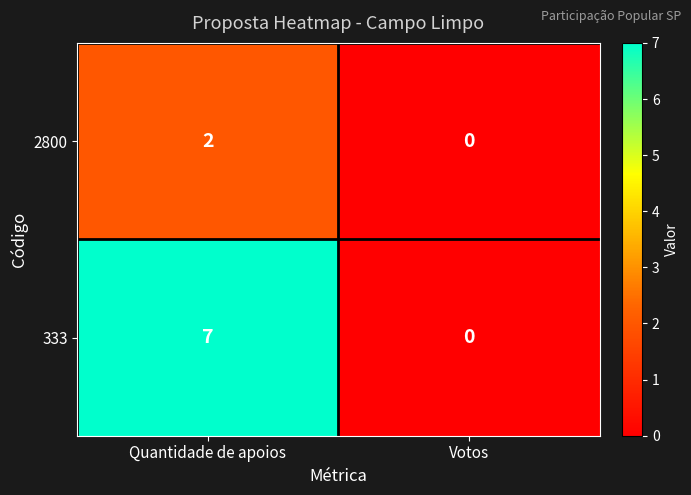

The value of 2800 at Votos is -1. True or false?

False